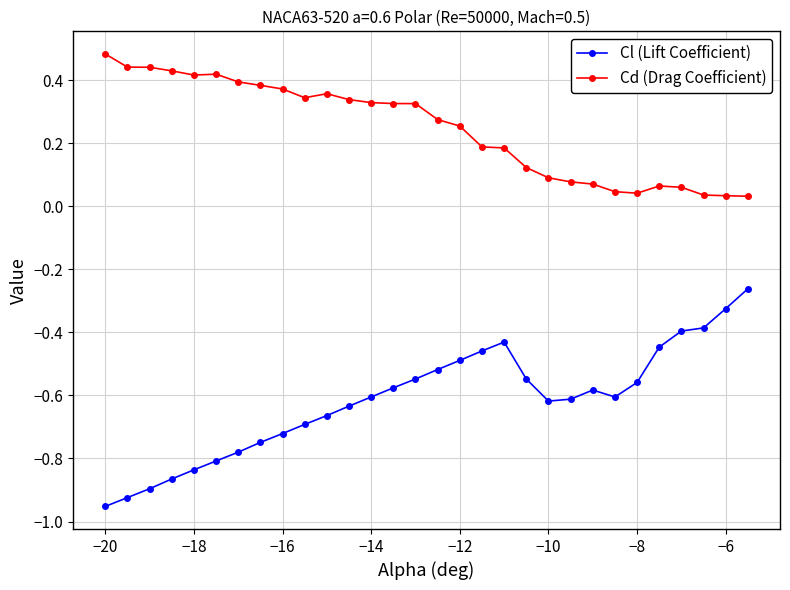

What is the difference between the maximum and second lowest values in the Cl (Lift Coefficient) series?

0.7